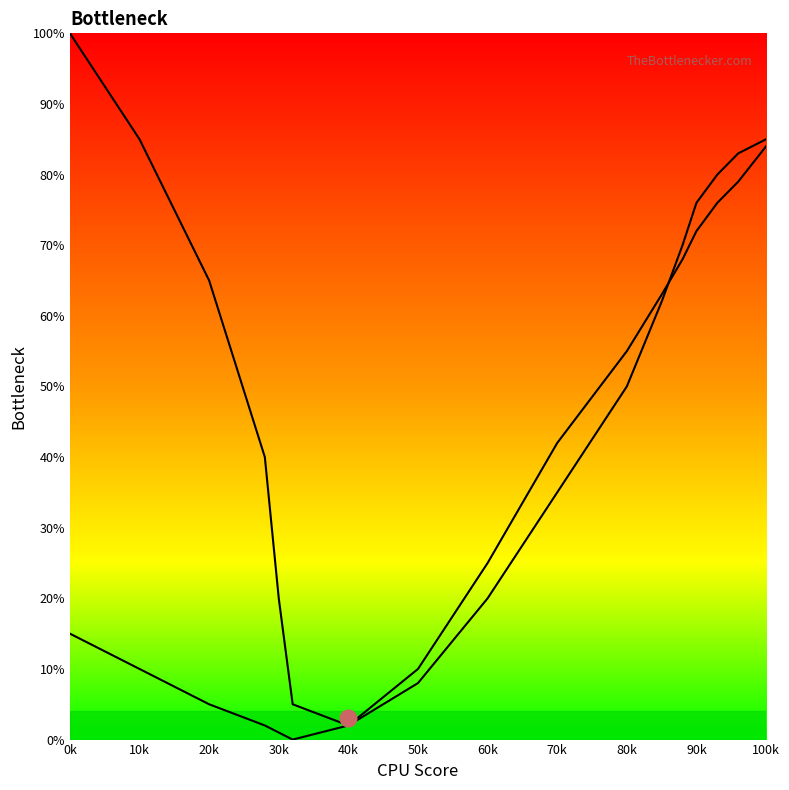

How many lines are shown in the chart?

2